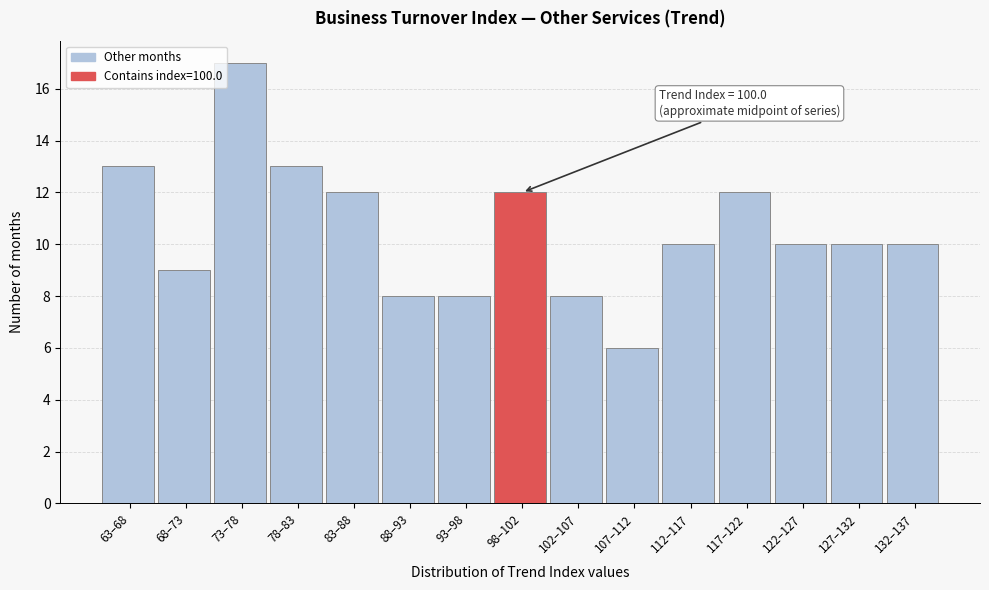

Reading left to right, transcribe all the data shown in this chart.

13	9	17	13	12	8	8	12	8	6	10	12	10	10	10